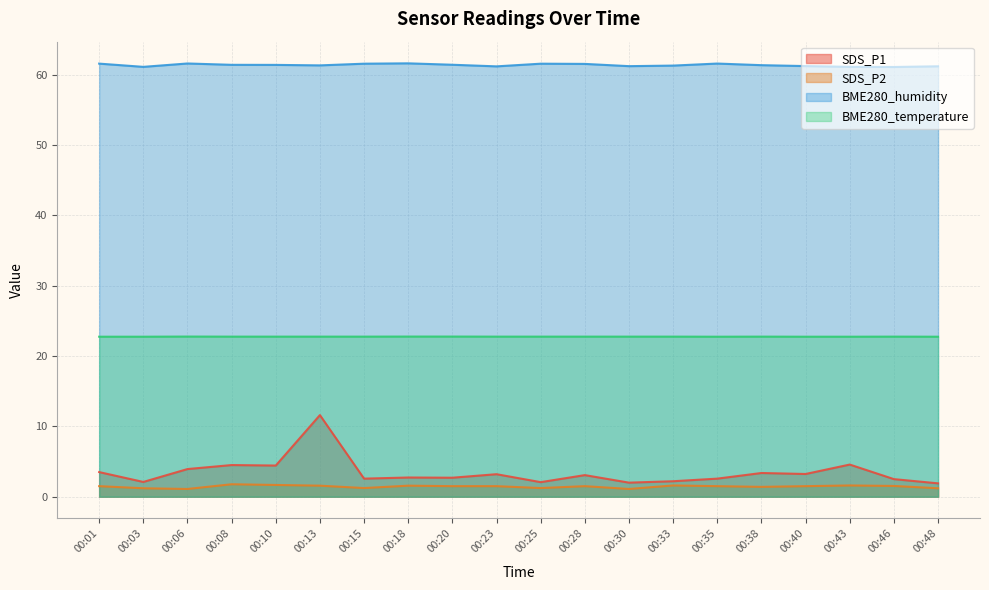

Reading left to right, extract all data points from this chart.

SDS_P1: 00:01=3.5	00:03=2.1	00:06=3.9	00:08=4.5	00:10=4.4	00:13=11.6	00:15=2.6	00:18=2.7	00:20=2.7	00:23=3.2	00:25=2.1	00:28=3.1	00:30=2.0	00:33=2.2	00:35=2.6	00:38=3.4	00:40=3.2	00:43=4.6	00:46=2.5	00:48=1.9
SDS_P2: 00:01=1.5	00:03=1.2	00:06=1.1	00:08=1.8	00:10=1.7	00:13=1.6	00:15=1.2	00:18=1.6	00:20=1.5	00:23=1.5	00:25=1.2	00:28=1.5	00:30=1.1	00:33=1.6	00:35=1.5	00:38=1.4	00:40=1.5	00:43=1.6	00:46=1.5	00:48=1.2
BME280_humidity: 00:01=61.5	00:03=61.1	00:06=61.6	00:08=61.4	00:10=61.4	00:13=61.3	00:15=61.5	00:18=61.6	00:20=61.4	00:23=61.2	00:25=61.5	00:28=61.5	00:30=61.2	00:33=61.3	00:35=61.6	00:38=61.3	00:40=61.2	00:43=61.1	00:46=61.1	00:48=61.2
BME280_temperature: 00:01=22.7	00:03=22.7	00:06=22.8	00:08=22.8	00:10=22.8	00:13=22.8	00:15=22.8	00:18=22.8	00:20=22.8	00:23=22.8	00:25=22.8	00:28=22.8	00:30=22.8	00:33=22.8	00:35=22.7	00:38=22.8	00:40=22.7	00:43=22.7	00:46=22.8	00:48=22.7